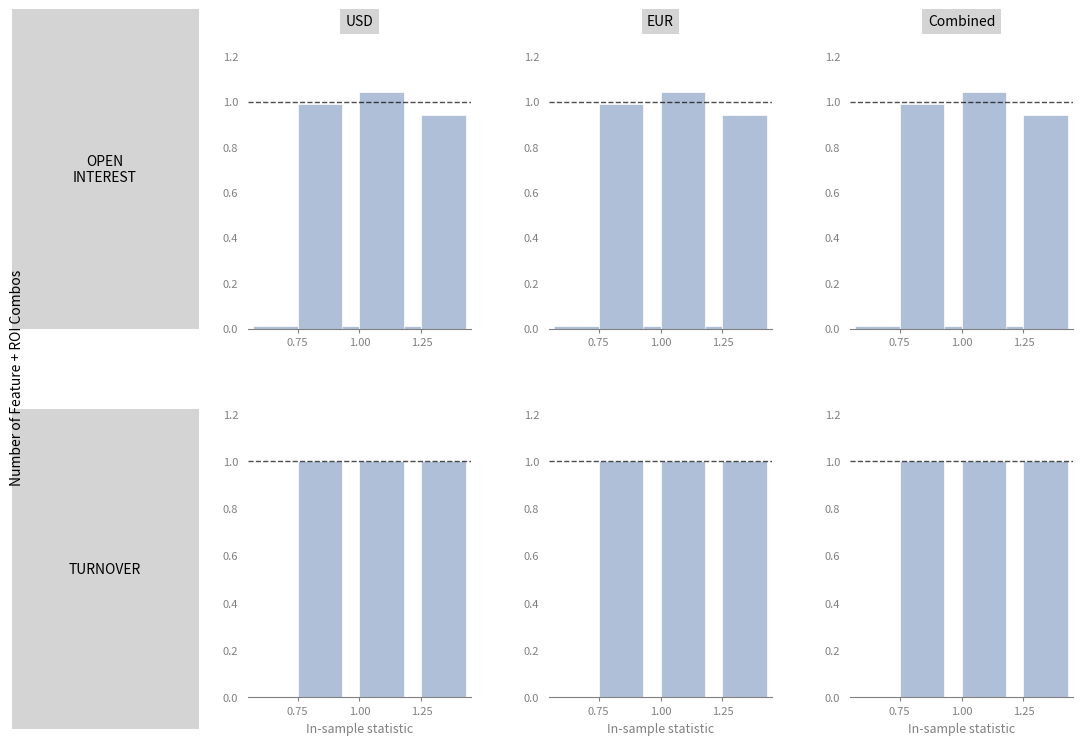

Is it true that EUR equals 0 at 1.25?

False